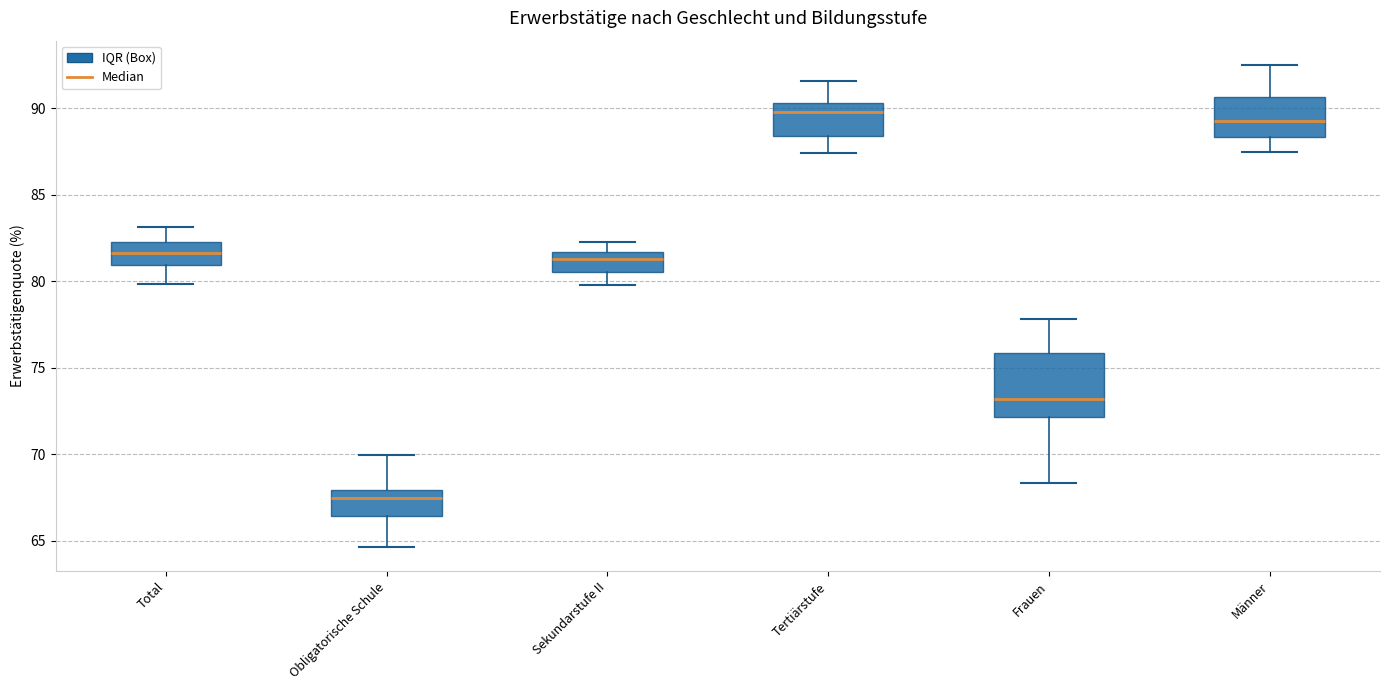

Which box is the tallest, from its lower edge to its upper edge?

Frauen